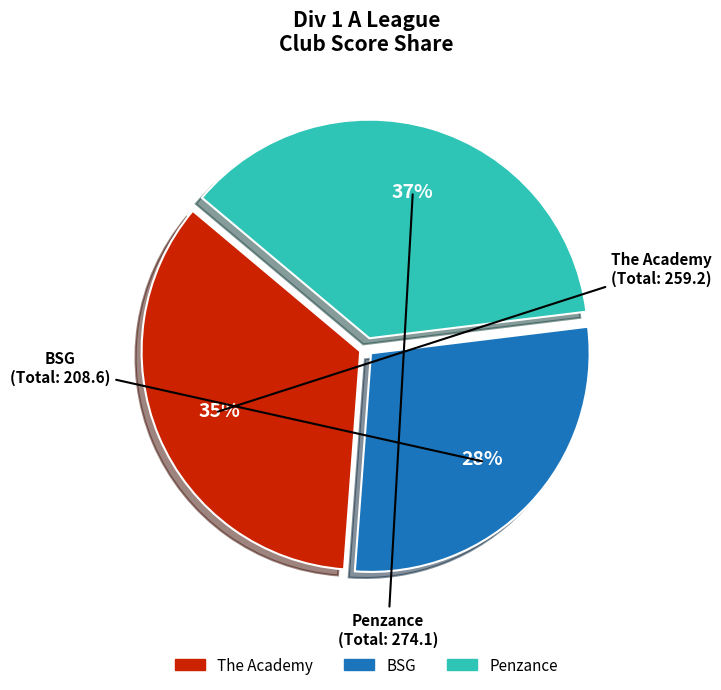

Between The Academy and BSG, which is larger?

The Academy